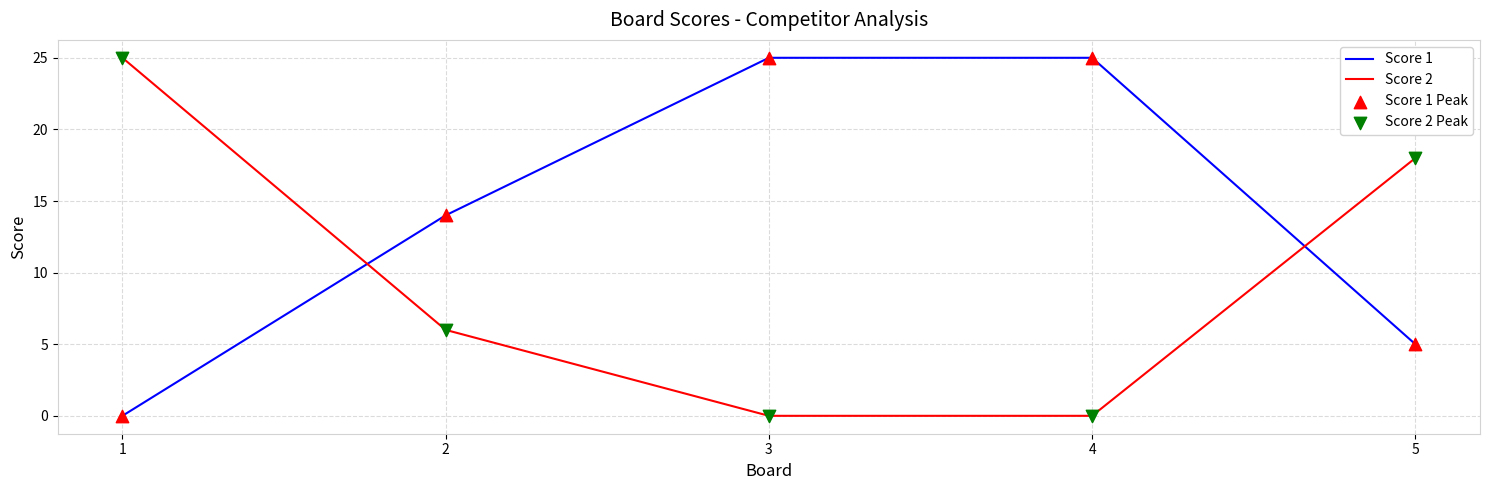

What is the total value across all series at 1?

25